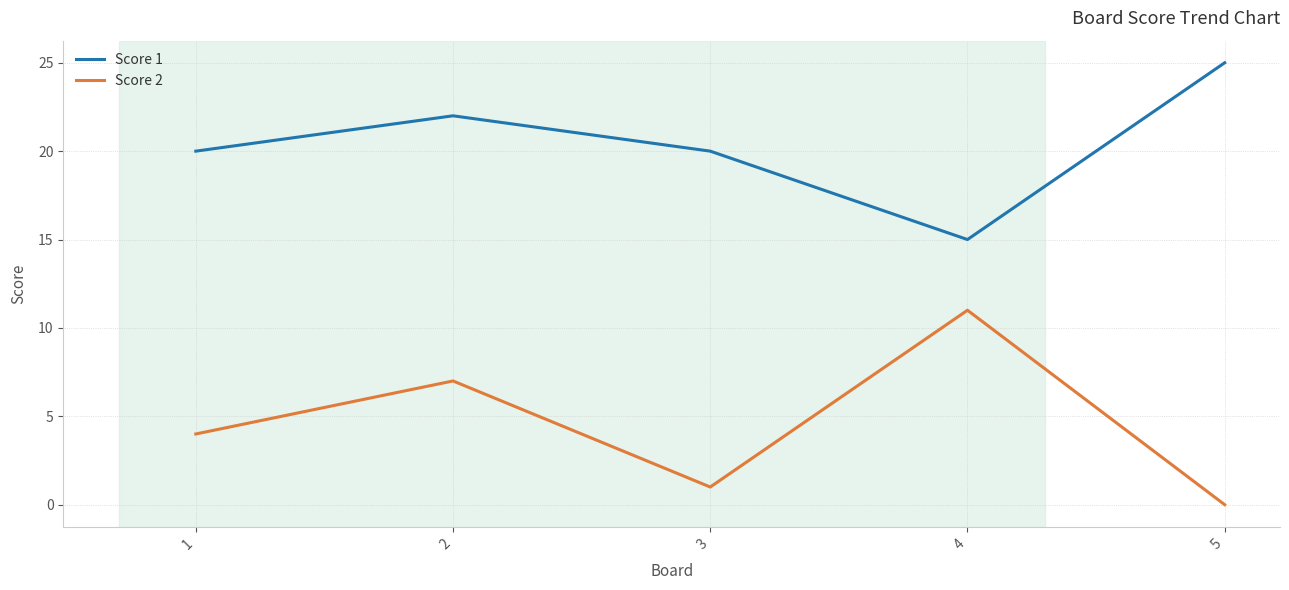

Does the chart display data point markers on the line(s)?

No